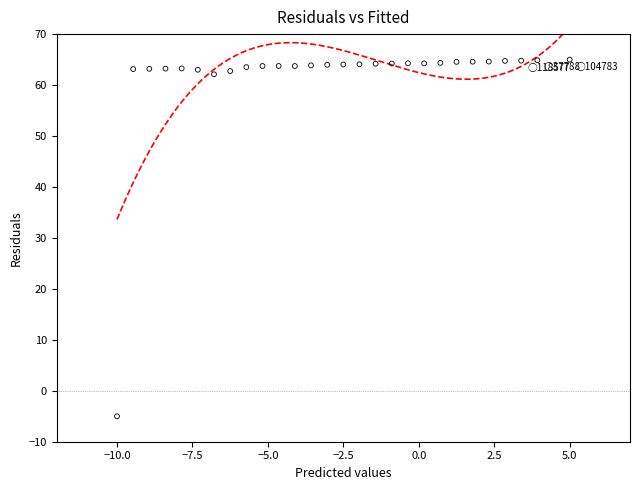

What is the range of Y values (max minus min)?

70.0